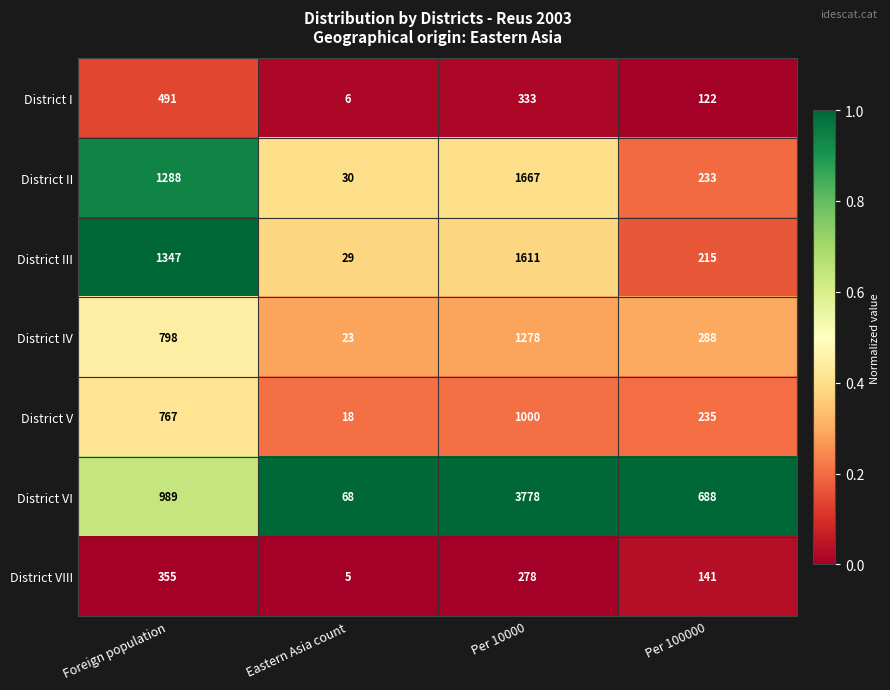

True or false: District I has a value of 491 at Foreign population.

True